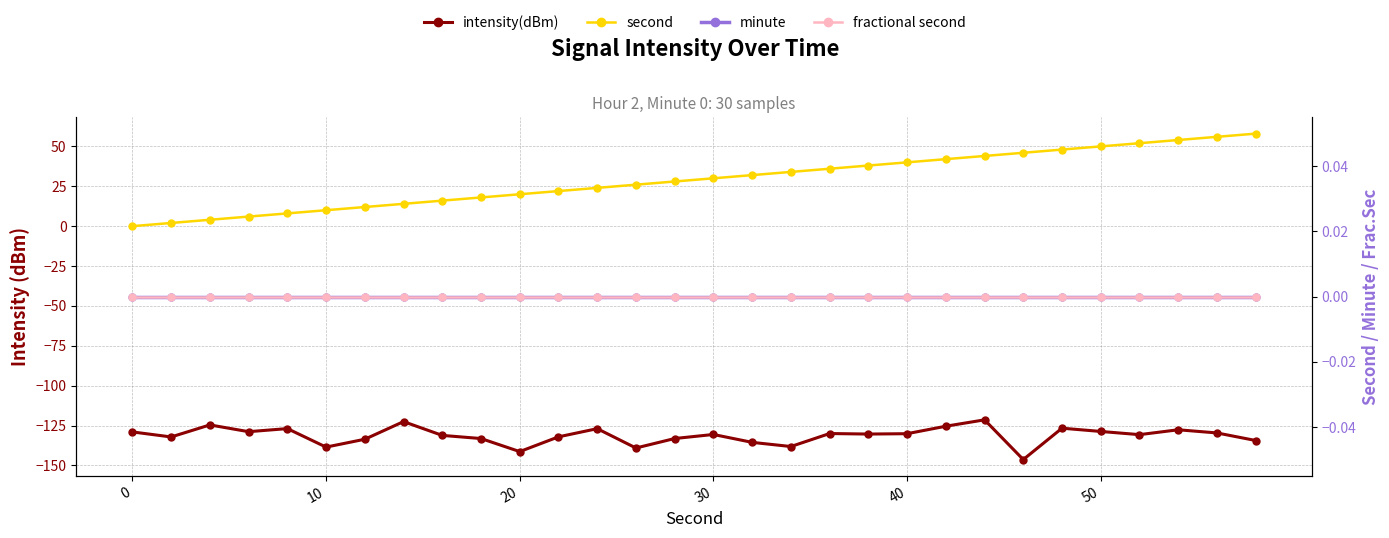

The fractional second series shows 0.0 at 23. True or false?

True